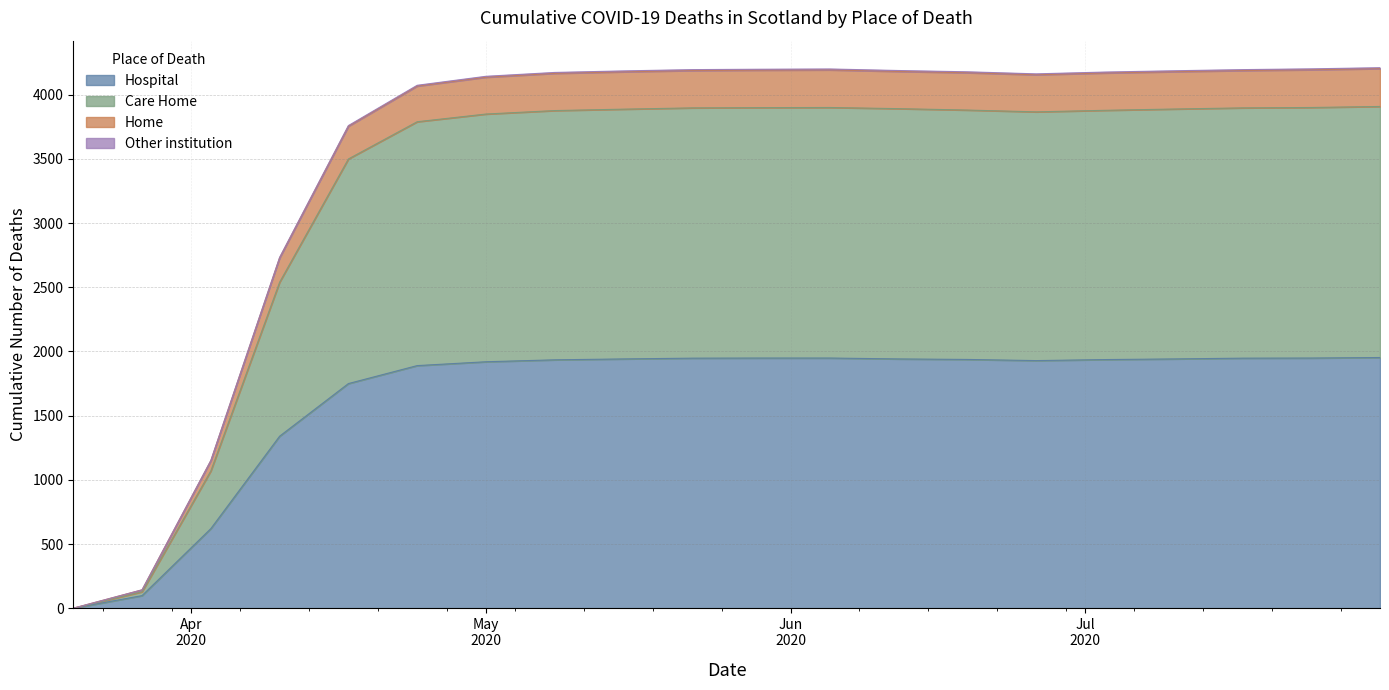

In Home, how many points are higher than both neighbors (excluding endpoints)?

1